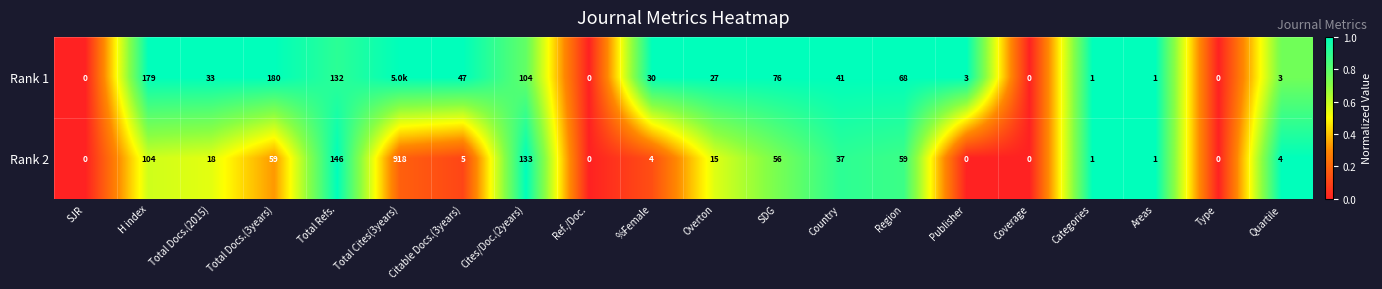

Is the value of Rank 2 at Overton greater than the value of Rank 1 at Citable Docs.(3years)?

No